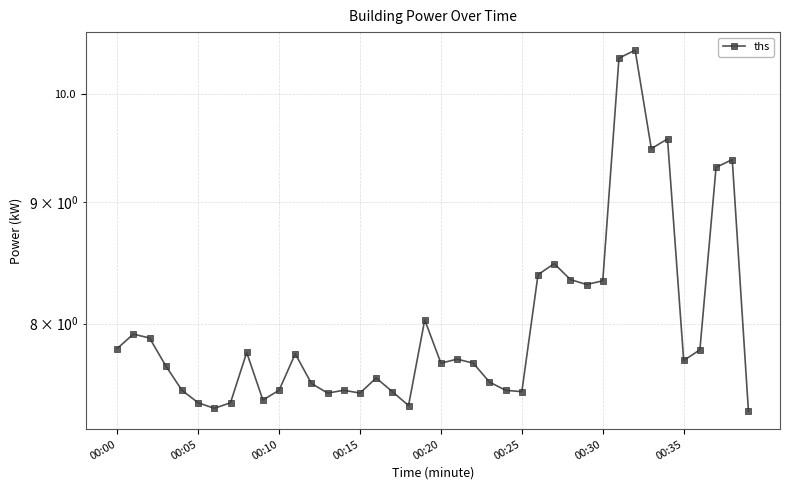

At which category does the chart reach its peak across all series?

32